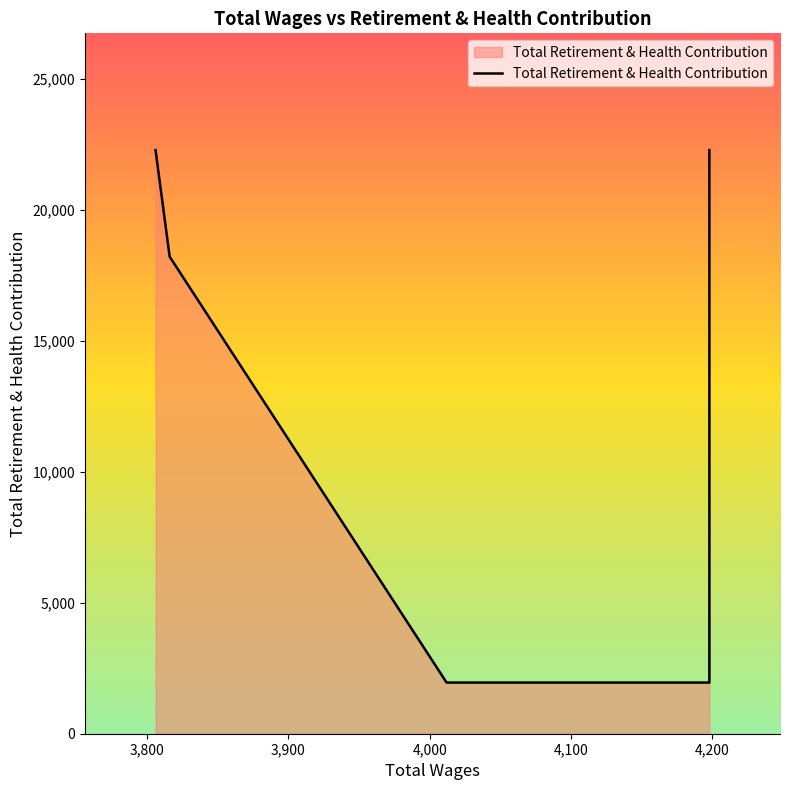

What is the sum of the values at 3816.0 and 3806.0?

40485